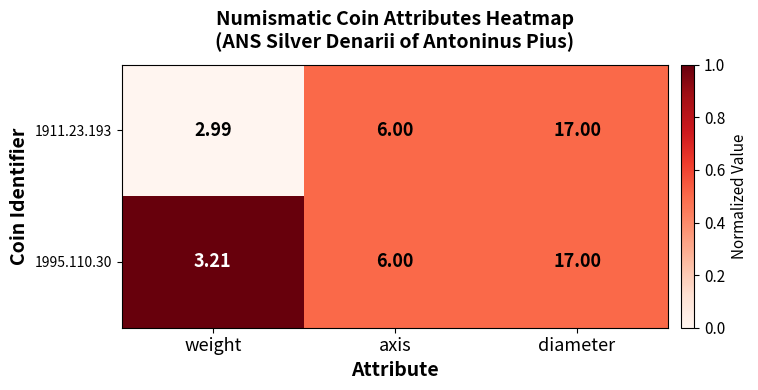

Rank the categories by 1995.110.30 value from highest to lowest.

diameter, axis, weight